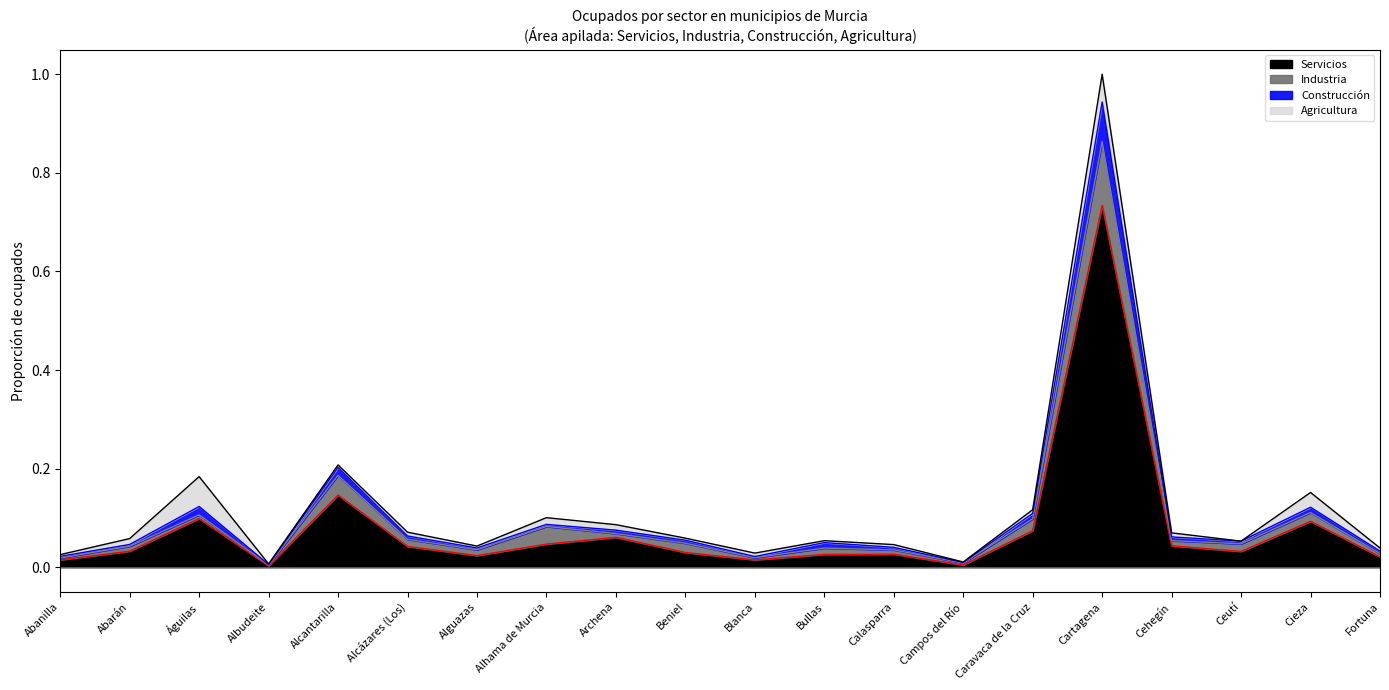

True or false: Construcción (line) and Agricultura (line) cross at least once.

False